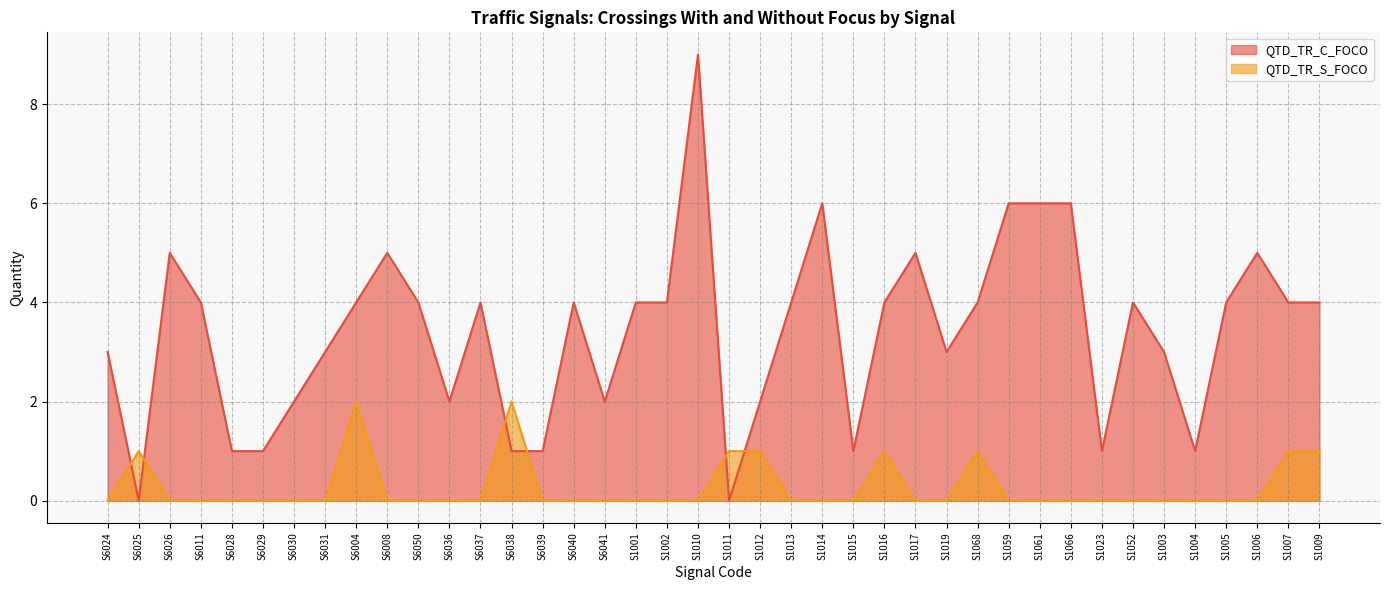

How many values in the QTD_TR_C_FOCO series are below 4?

17